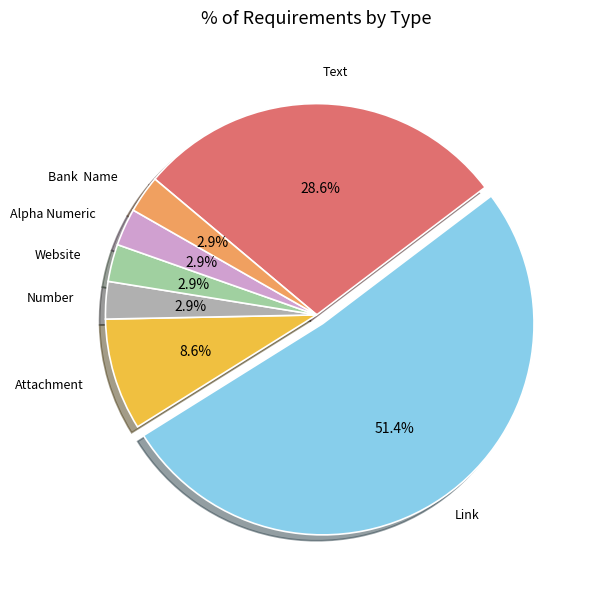

Approximately how many times larger is the value at Link compared to Attachment?

6.0